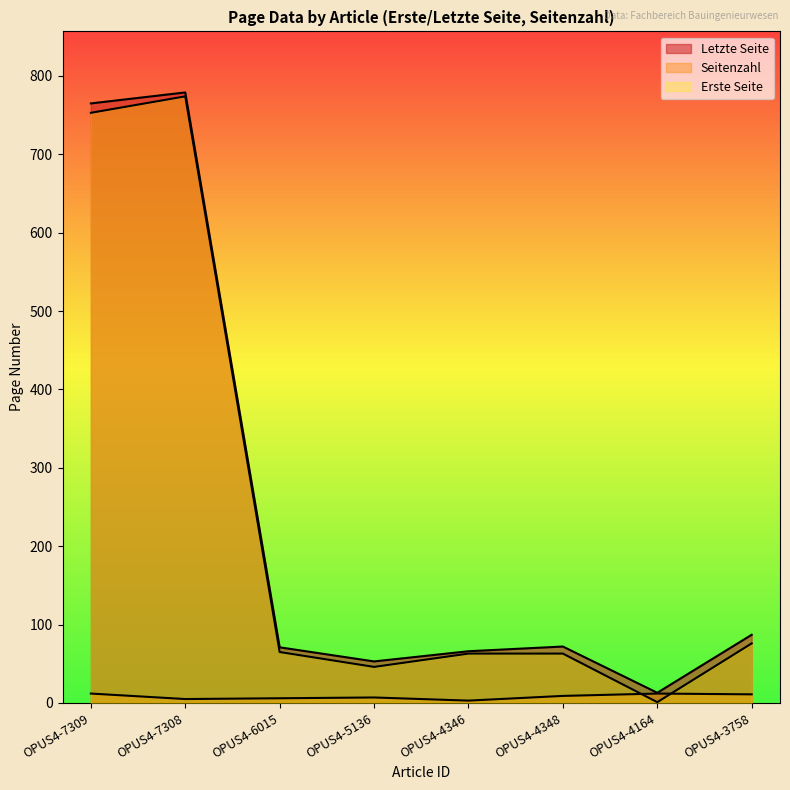

Which series has the largest range (max minus min)?

Erste Seite